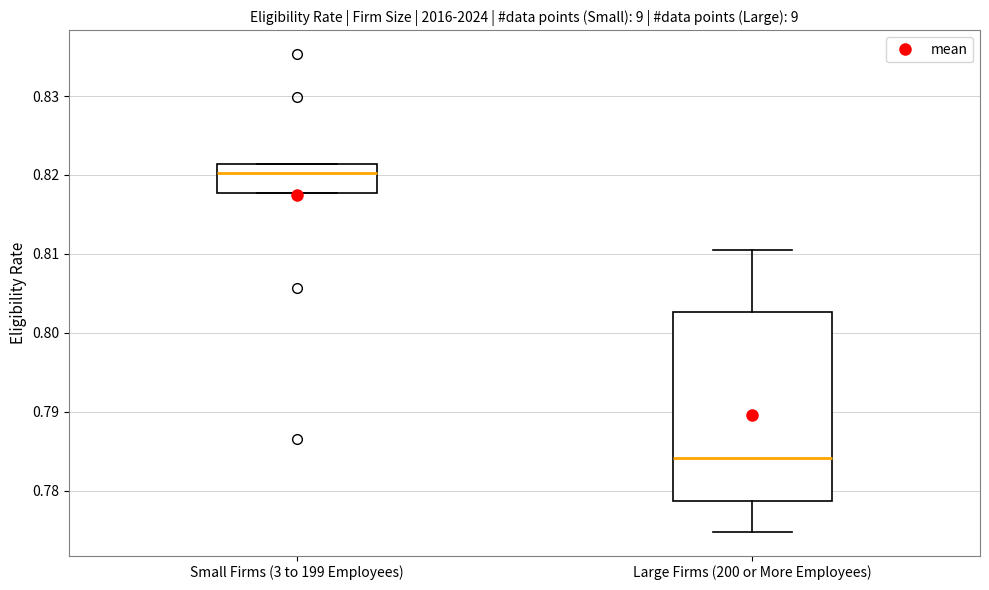

Which box has the lowest median line?

Large Firms (200 or More Employees)